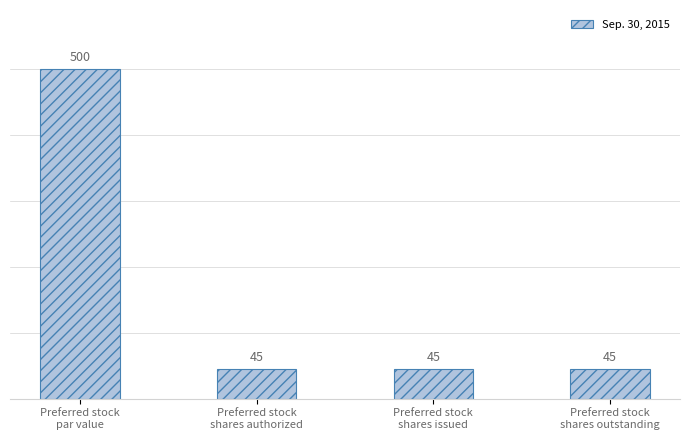

What is the average value?

159